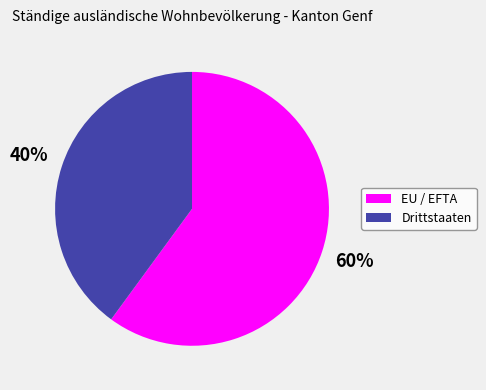

Which slice is the largest?

EU / EFTA